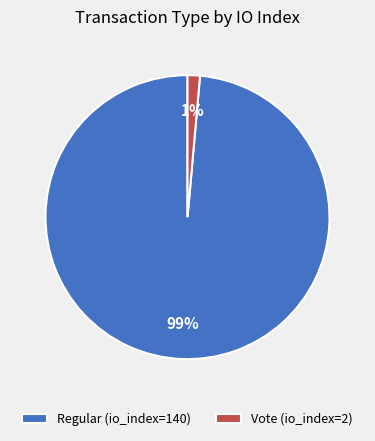

Do Regular (io_index=140) and Vote (io_index=2) together represent more than half of the pie?

Yes